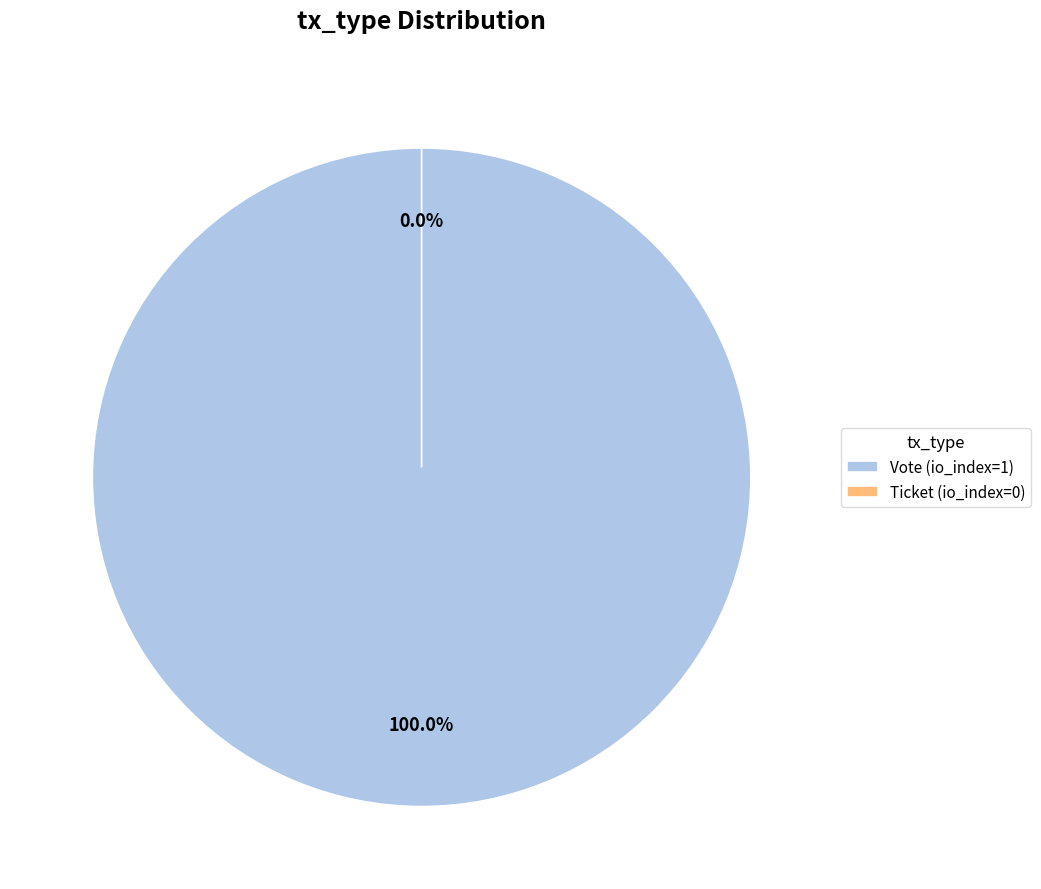

What is the smallest slice in the pie chart?

Ticket (io_index=0)